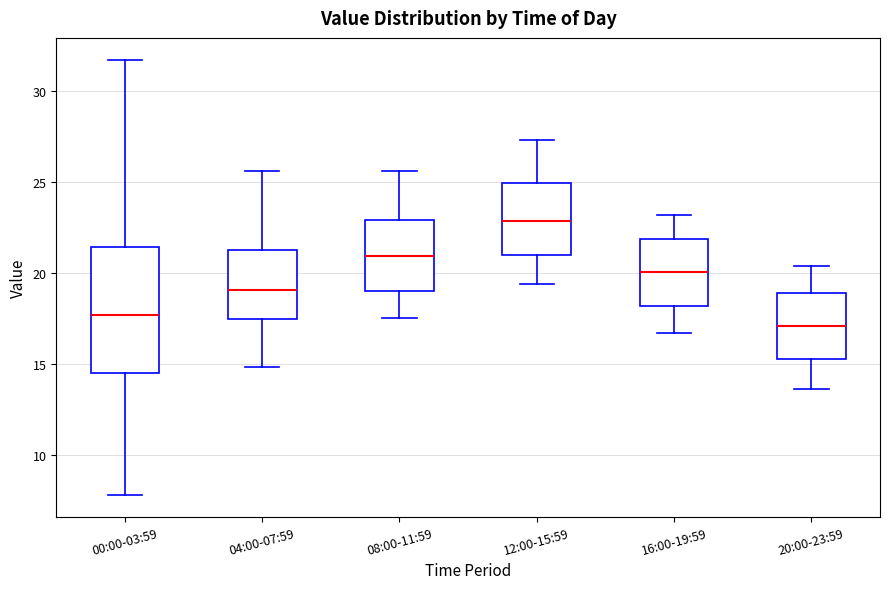

Reading left to right, transcribe this box plot: for each box, give where its median line is, the range the box spans, and where its two whiskers end, as read against the y-axis. The values are not printed on the chart, so give them approximately, as read against the axis.

00:00-03:59: median 17.5, box 14.5 to 21.5, whiskers 8.0 to 31.5
04:00-07:59: median 19.0, box 17.5 to 21.5, whiskers 15.0 to 25.5
08:00-11:59: median 21.0, box 19.0 to 23.0, whiskers 17.5 to 25.5
12:00-15:59: median 23.0, box 21.0 to 25.0, whiskers 19.5 to 27.5
16:00-19:59: median 20.0, box 18.0 to 22.0, whiskers 16.5 to 23.0
20:00-23:59: median 17.0, box 15.5 to 19.0, whiskers 13.5 to 20.5